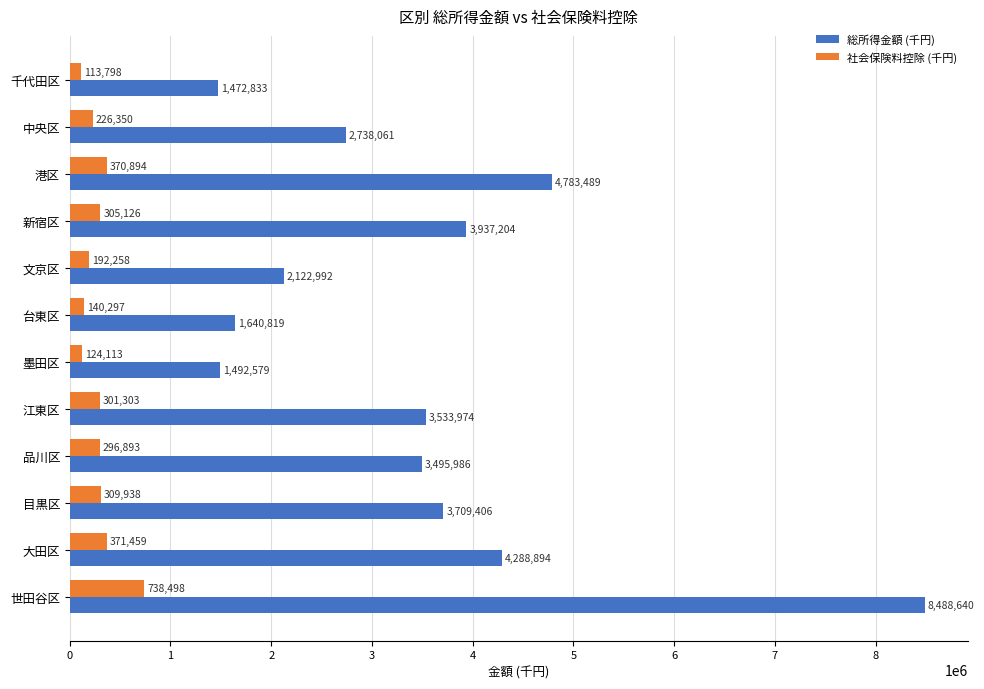

What is the difference between the 総所得金額 (千円) values at 港区 and 世田谷区?

3705151